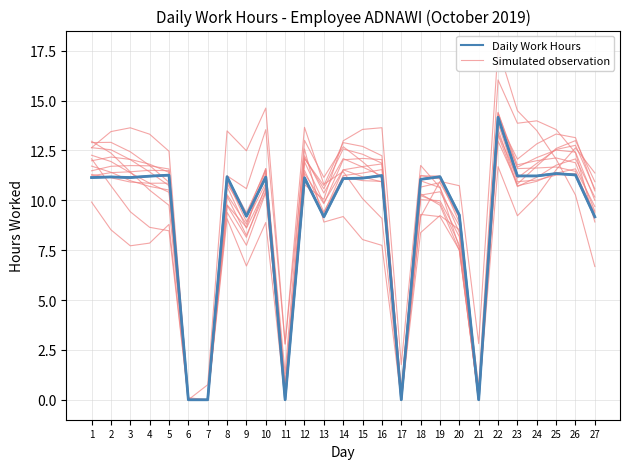

At how many categories does at least one series exceed 9?

22